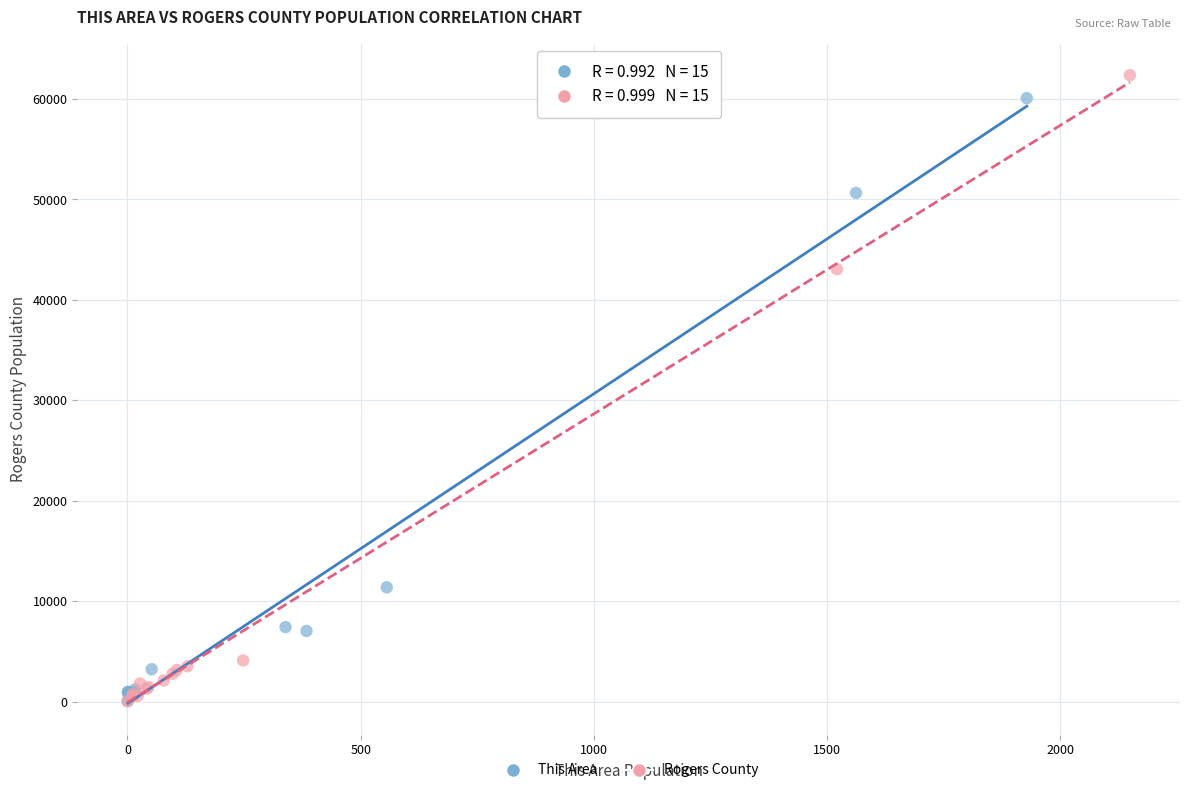

What are all the series names shown in the legend?

This Area, Rogers County